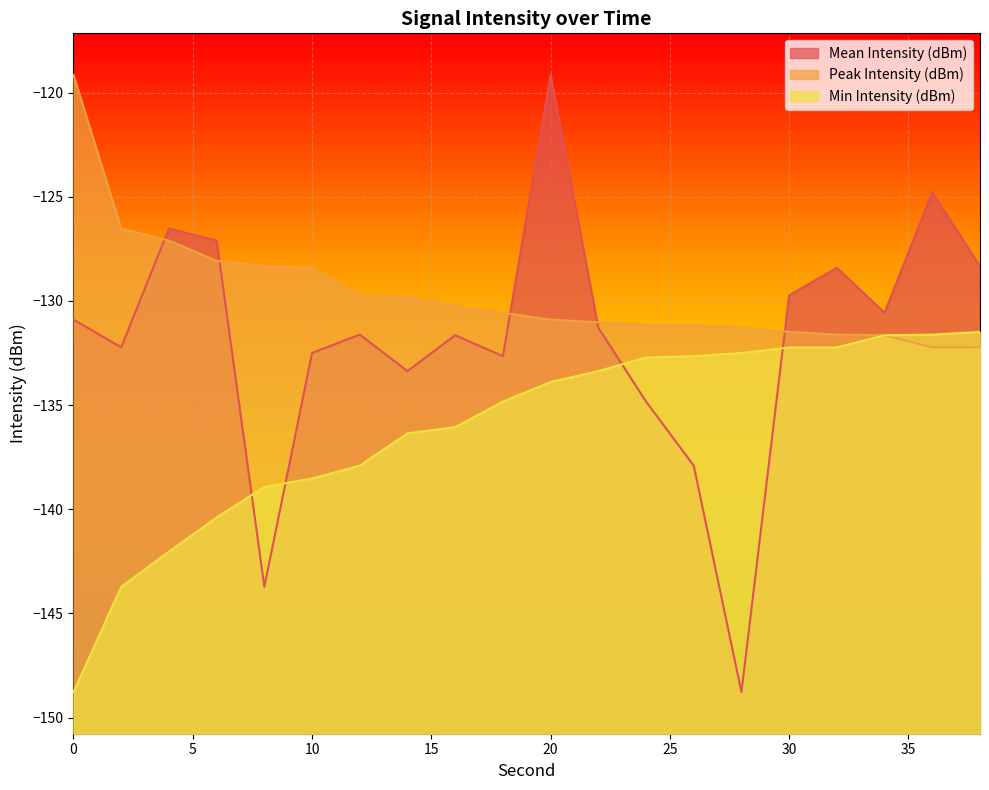

What is the minimum value shown in the chart?

-148.8